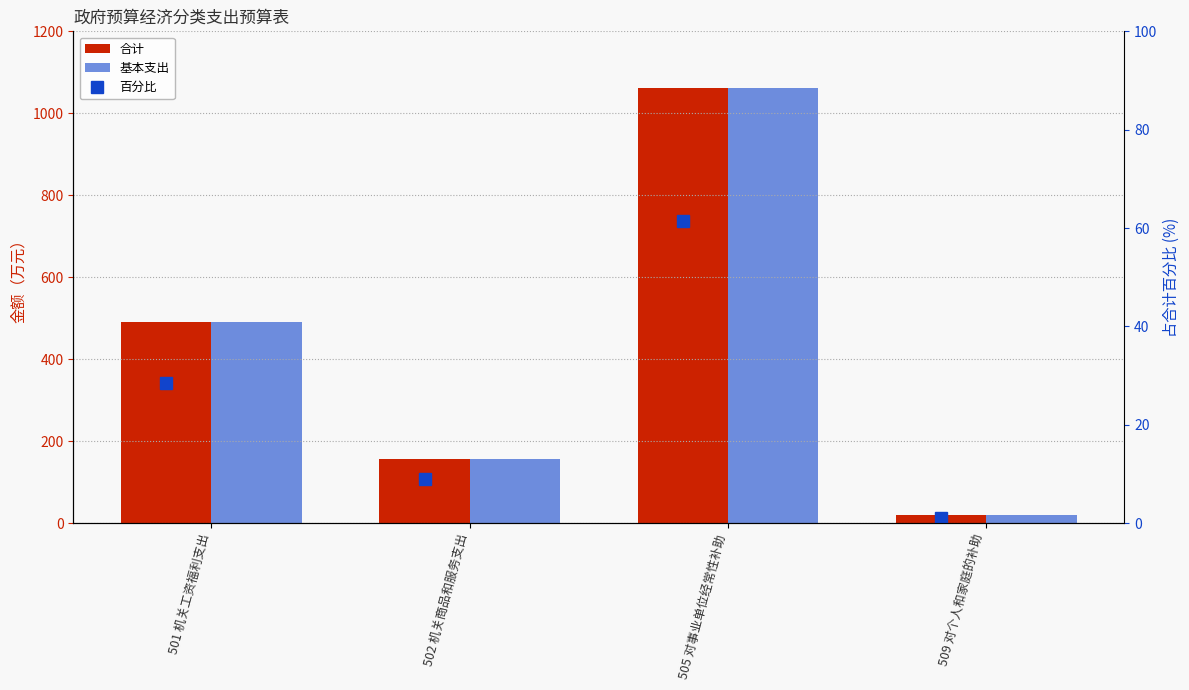

At 509 对个人和家庭的补助, list the series in order from smallest to largest.

百分比, 合计, 基本支出